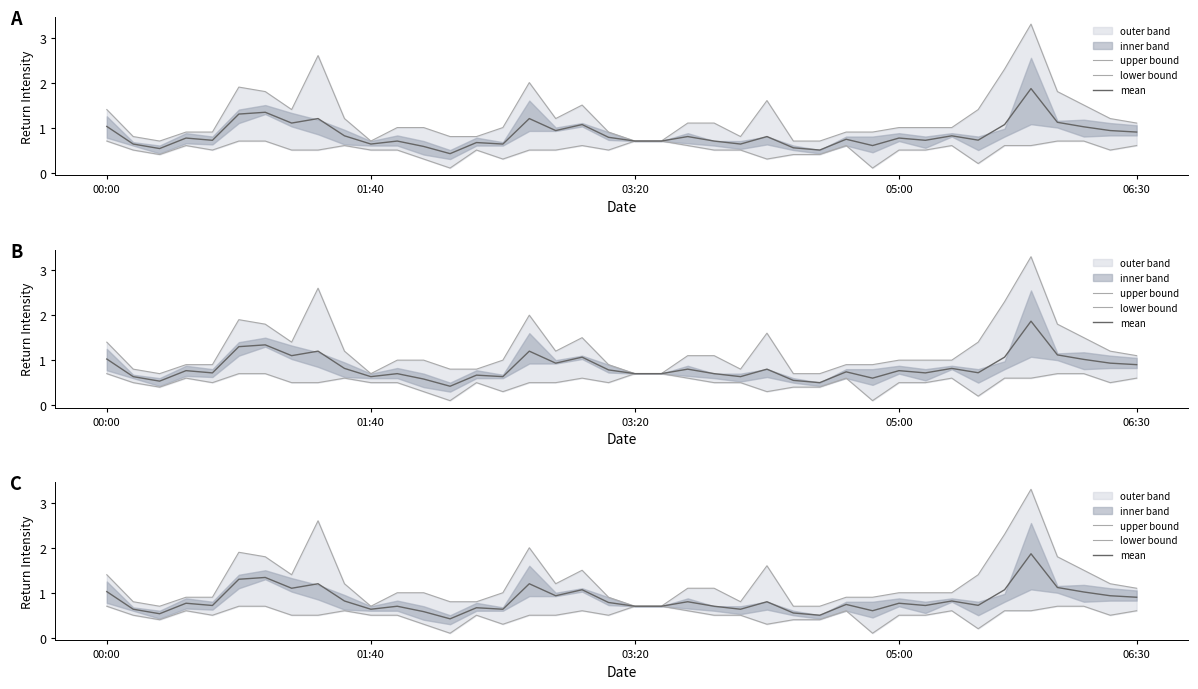

Reading left to right, list all the values displayed in this chart.

upper bound: 1.4	0.8	0.7	0.9	0.9	1.9	1.8	1.4	2.6	1.2	0.7	1.0	1.0	0.8	0.8	1.0	2.0	1.2	1.5	0.9	0.7	0.7	1.1	1.1	0.8	1.6	0.7	0.7	0.9	0.9	1.0	1.0	1.0	1.4	2.3	3.3	1.8	1.5	1.2	1.1
lower bound: 0.7	0.5	0.4	0.6	0.5	0.7	0.7	0.5	0.5	0.6	0.5	0.5	0.3	0.1	0.5	0.3	0.5	0.5	0.6	0.5	0.7	0.7	0.6	0.5	0.5	0.3	0.4	0.4	0.6	0.1	0.5	0.5	0.6	0.2	0.6	0.6	0.7	0.7	0.5	0.6
mean: 1.0	0.6	0.5	0.8	0.7	1.3	1.3	1.1	1.2	0.8	0.6	0.7	0.6	0.4	0.7	0.6	1.2	0.9	1.1	0.8	0.7	0.7	0.8	0.7	0.6	0.8	0.6	0.5	0.7	0.6	0.8	0.7	0.8	0.7	1.1	1.9	1.1	1.0	0.9	0.9